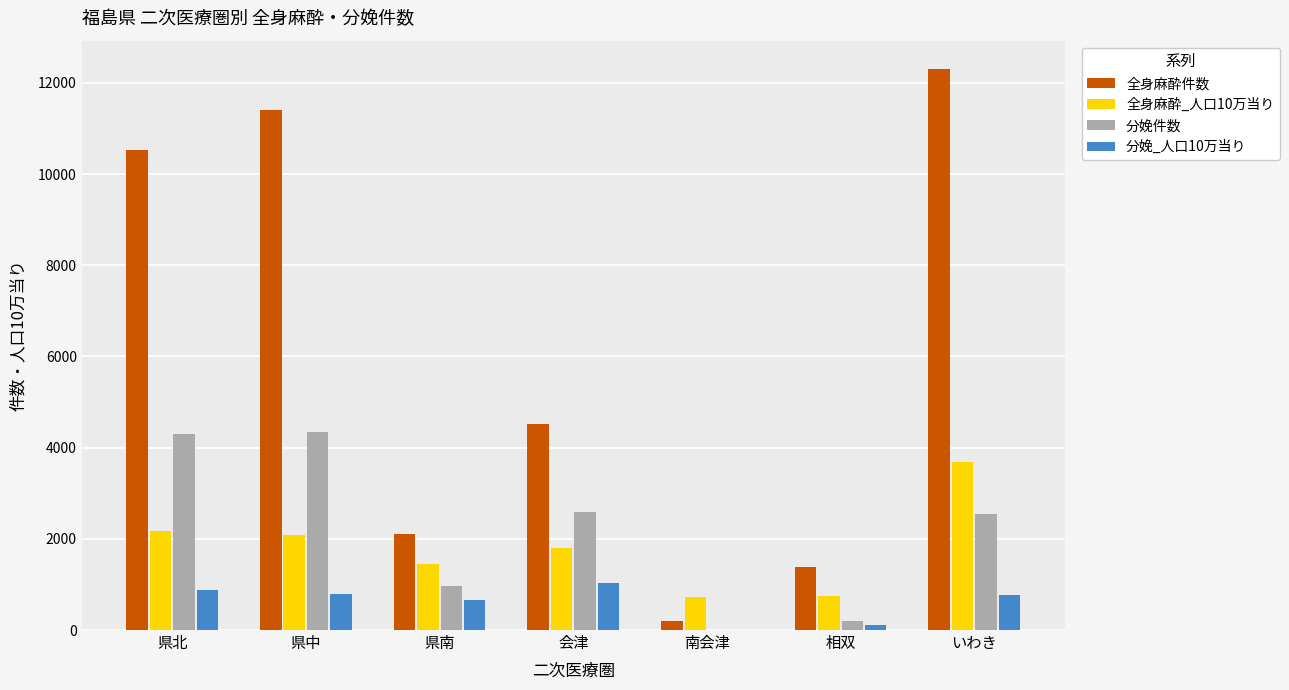

What is the sum of the 全身麻酔_人口10万当り values at 県北 and 会津?

3971.5